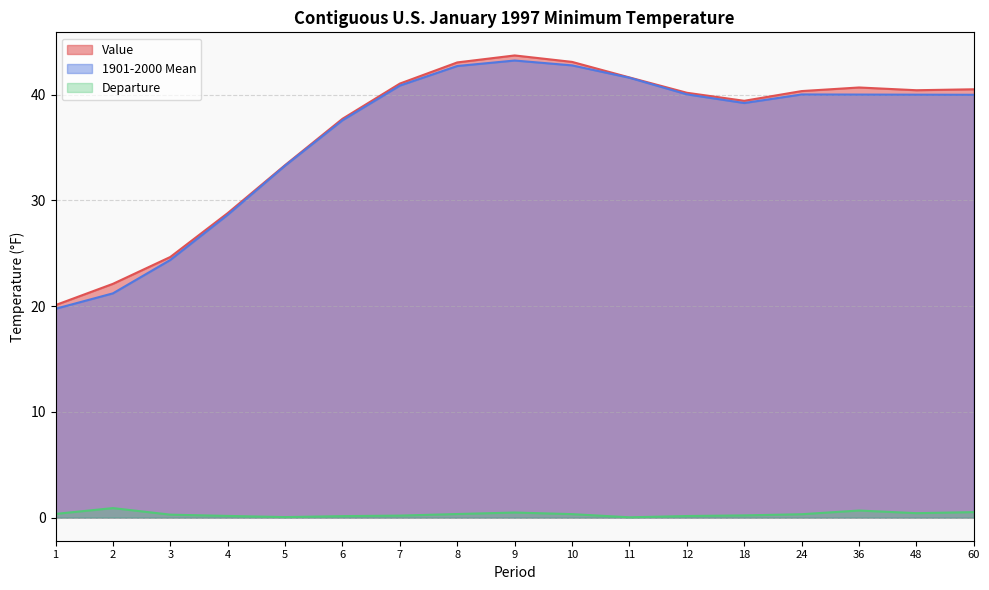

Between 4 and 36, which series saw the biggest shift?

Value